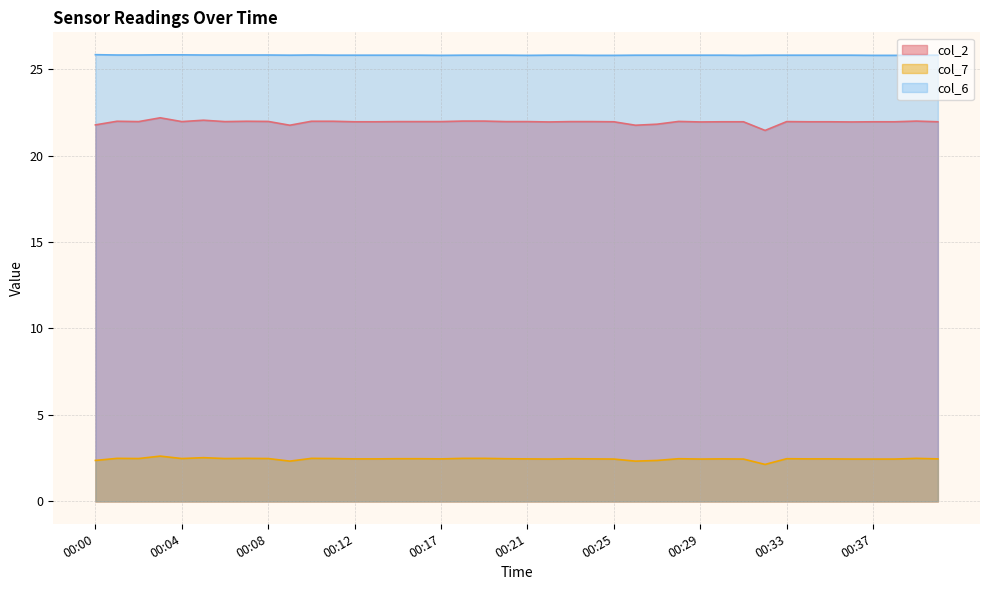

What is the value of the col_6 point at the 40th from the left?

25.8